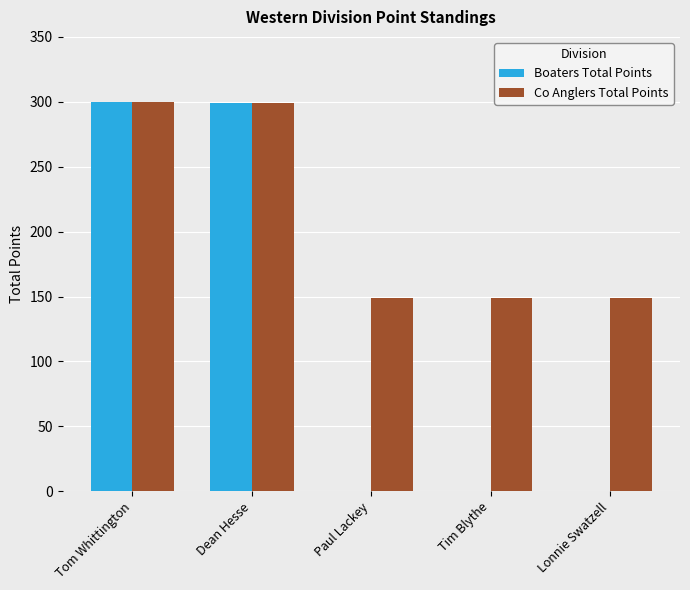

Is it true that Boaters Total Points equals -112 at Tim Blythe?

False